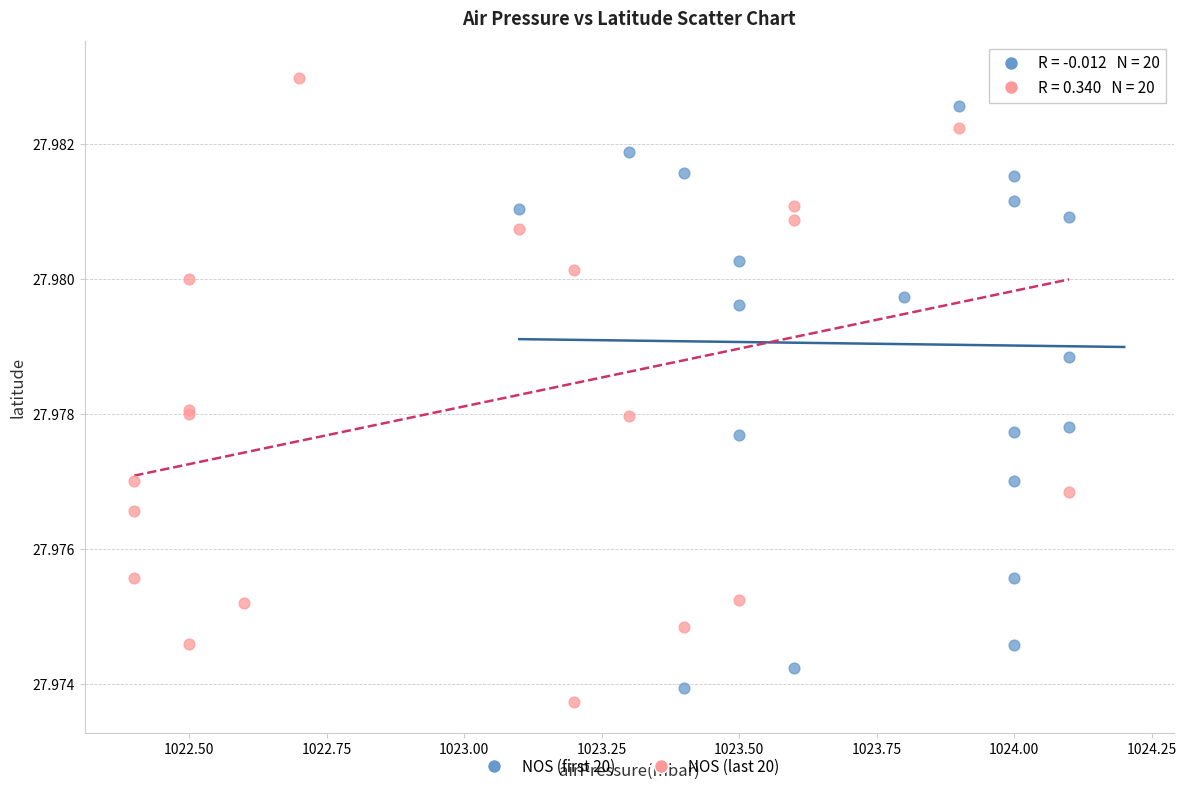

Which series reaches the minimum Y coordinate?

NOS (last 20)